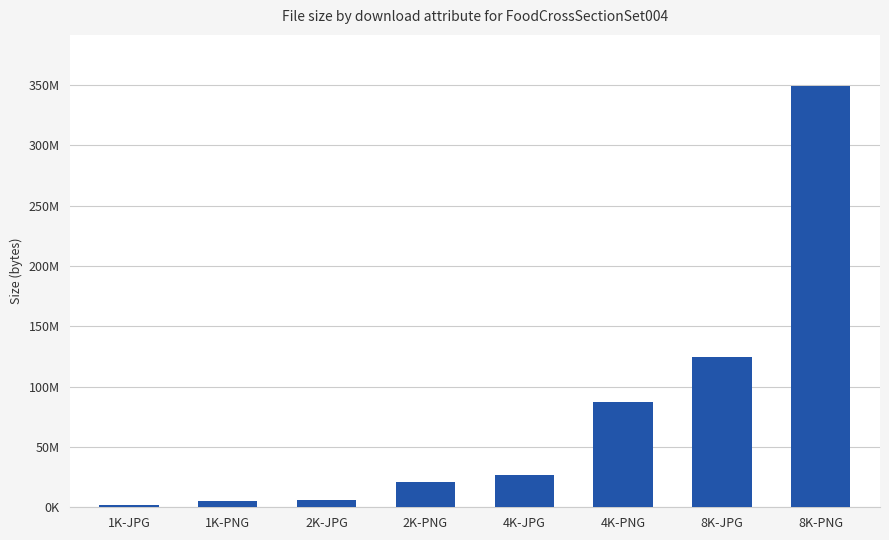

What is the change in value from 2K-JPG to 8K-PNG?

+343507800